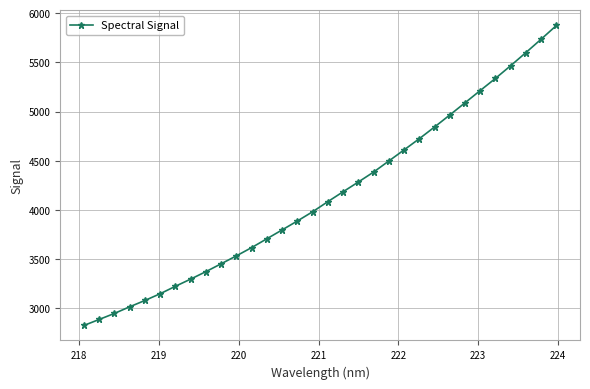

What is the value of the 18th point from the left?

4186.1